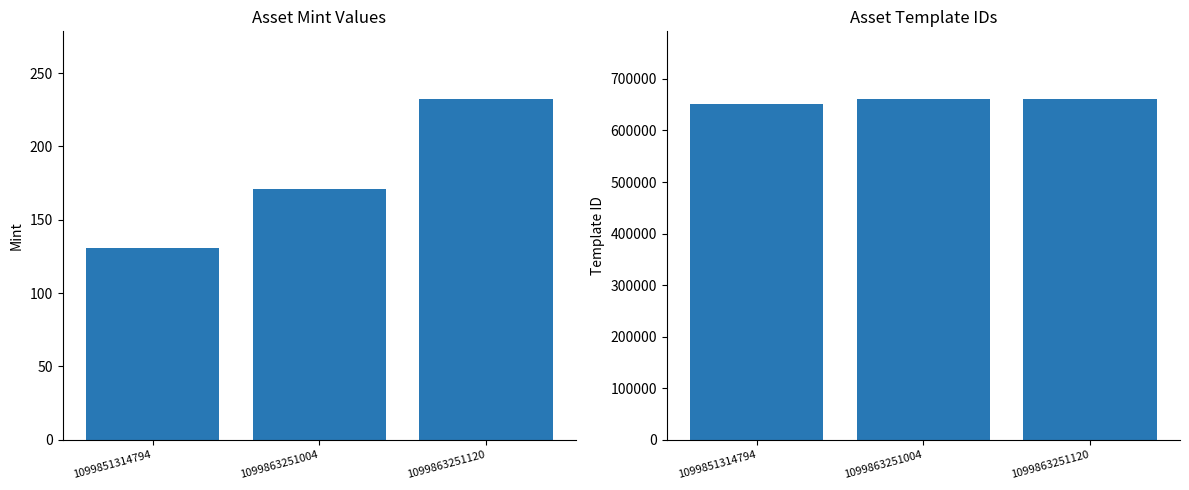

What is the value of the template_id bar at the 3rd from the left?

660150